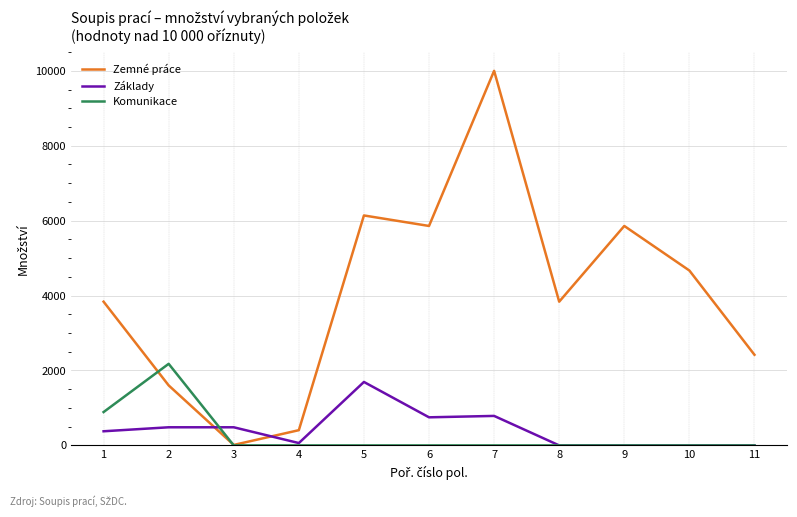

True or false: Základy and Zemné práce intersect in this chart.

True